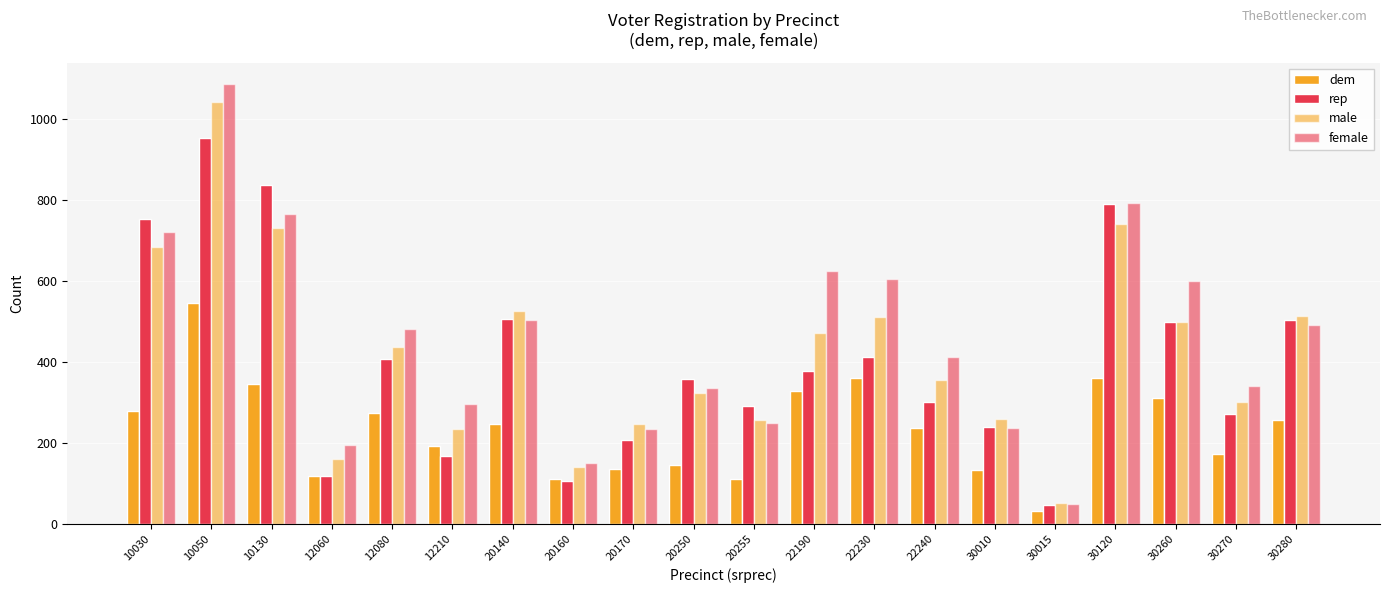

How many data points does each series have?

20